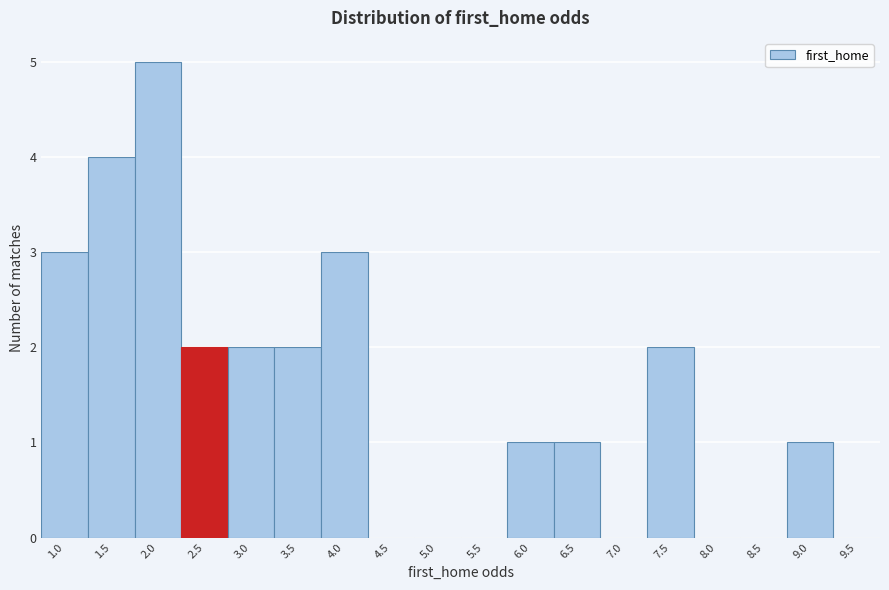

Reading left to right, extract all data points from this chart.

1.0=3	1.5=4	2.0=5	2.5=2	3.0=2	3.5=2	4.0=3	4.5=0	5.0=0	5.5=0	6.0=1	6.5=1	7.0=0	7.5=2	8.0=0	8.5=0	9.0=1	9.5=0